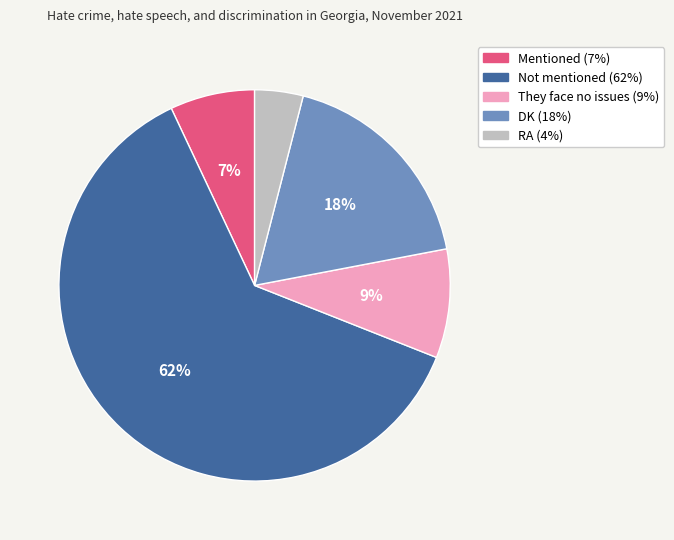

How many slices are in this pie chart?

5